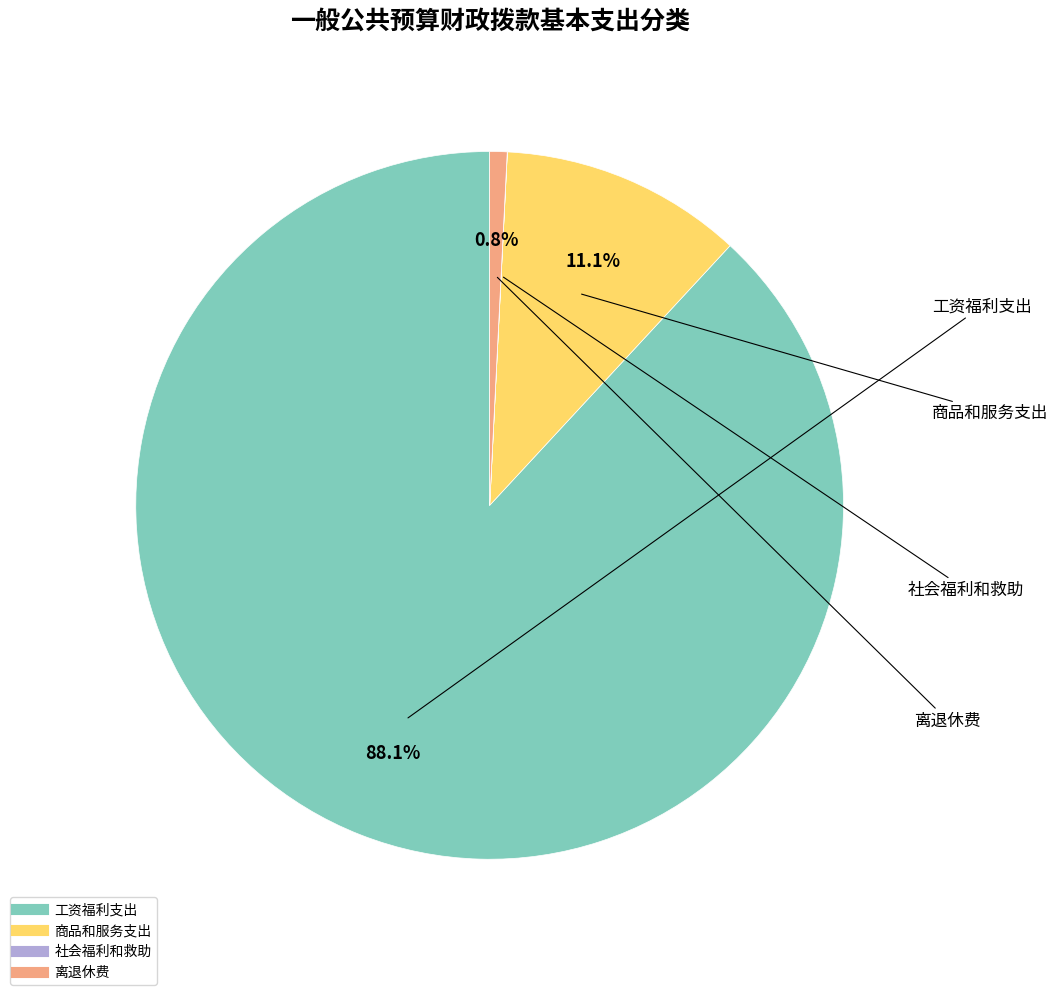

What percentage is NOT represented by 离退休费?

99.2%